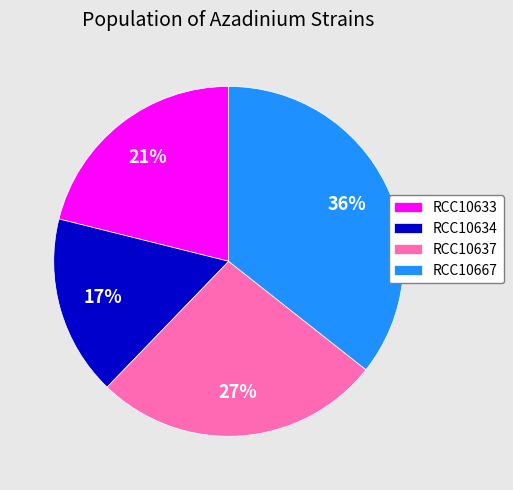

How many slices are in this pie chart?

4